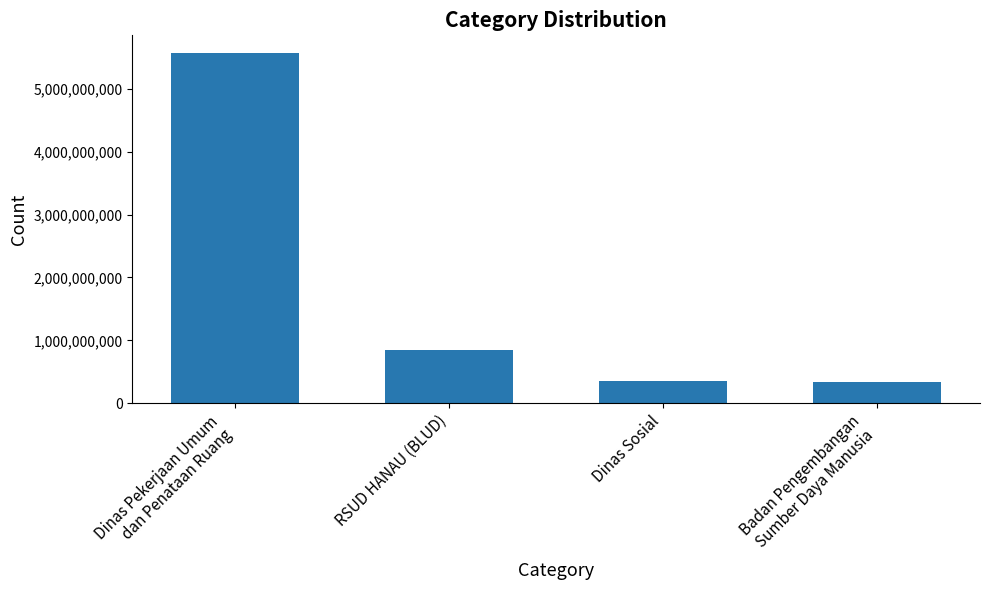

The value at RSUD HANAU (BLUD) is 1109559777. True or false?

False